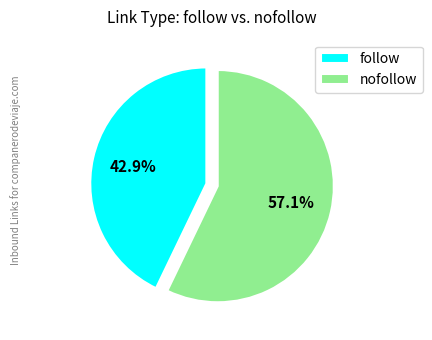

True or false: nofollow accounts for 52% of the total.

False